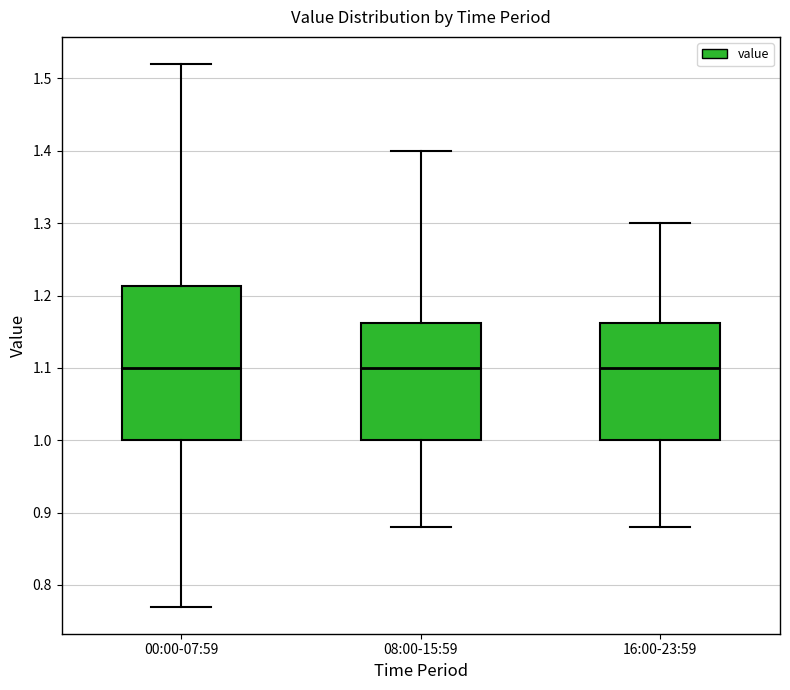

Where does the lower whisker of the box for 08:00-15:59 end on the y-axis? The values are not printed on the chart, so give them approximately, as read against the axis.

0.88